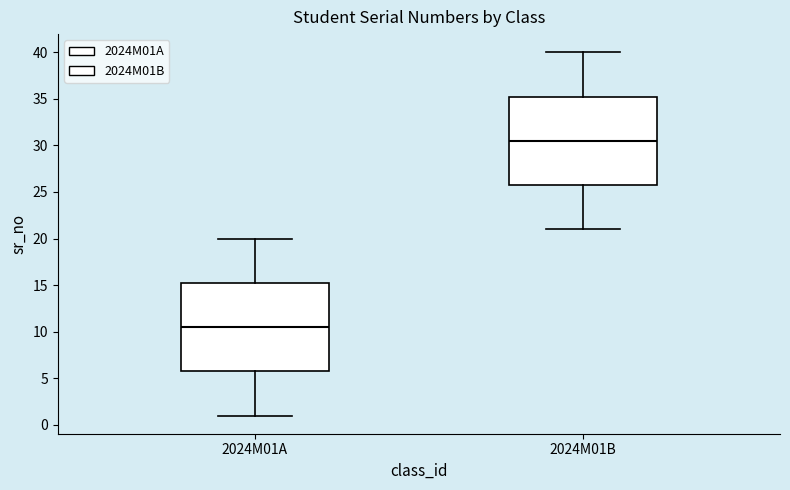

Reading left to right, transcribe this box plot: for each box, give where its median line is, the range the box spans, and where its two whiskers end, as read against the y-axis. The values are not printed on the chart, so give them approximately, as read against the axis.

2024M01A: median 10.5, box 6.0 to 15.5, whiskers 1.0 to 20.0
2024M01B: median 30.5, box 26.0 to 35.5, whiskers 21.0 to 40.0